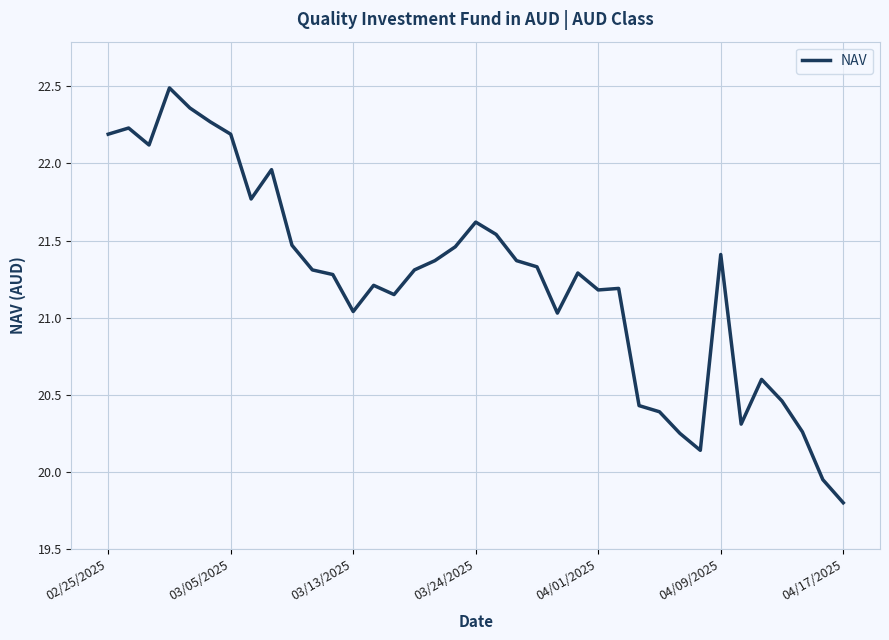

What is the minimum value shown in the chart?

19.8